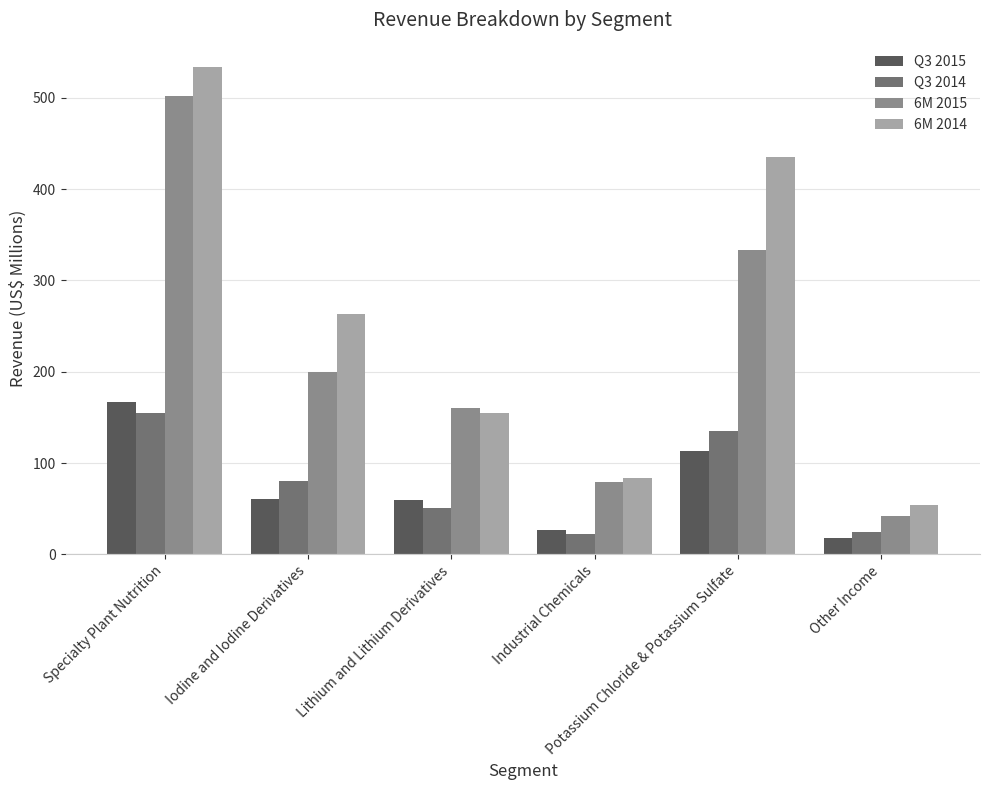

The Q3 2015 series shows 82.1 at Specialty Plant Nutrition. True or false?

False